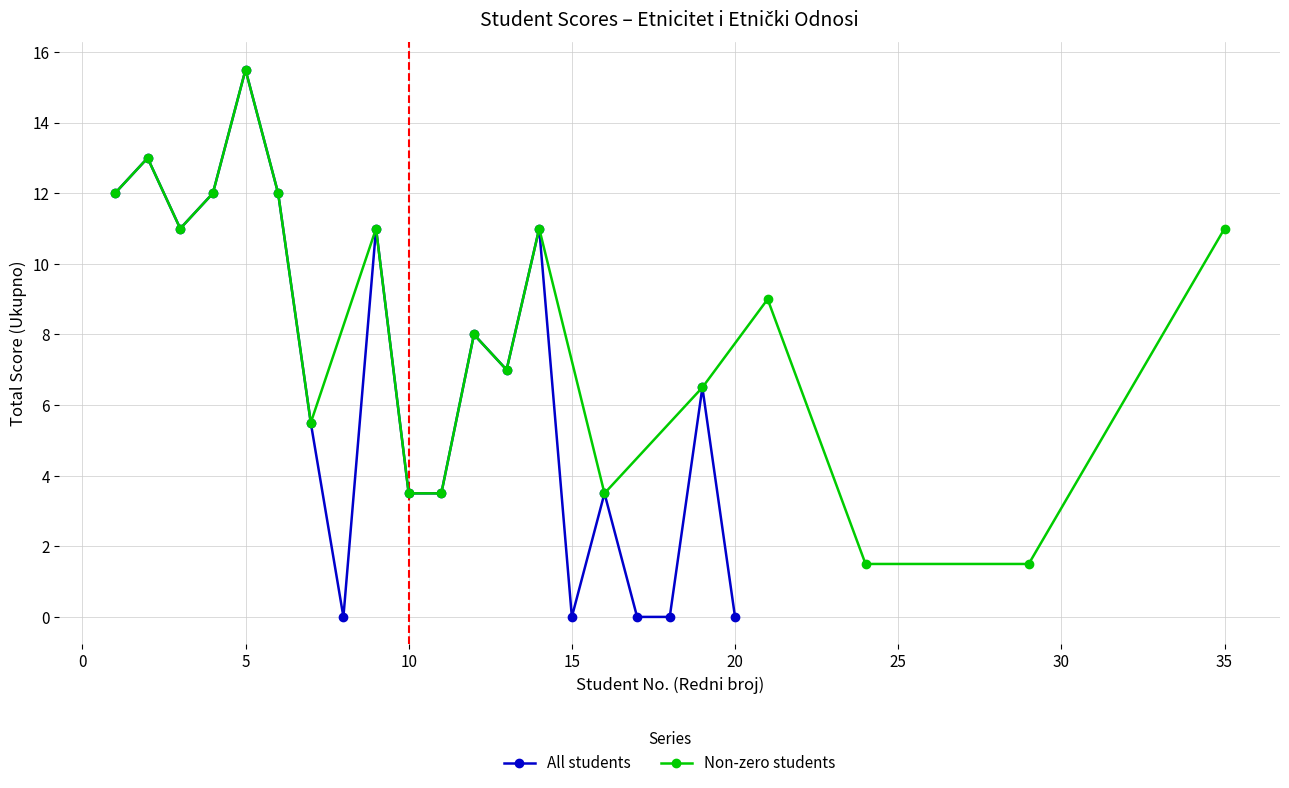

How many interior local peaks (higher than both neighbors) does the data have?

7